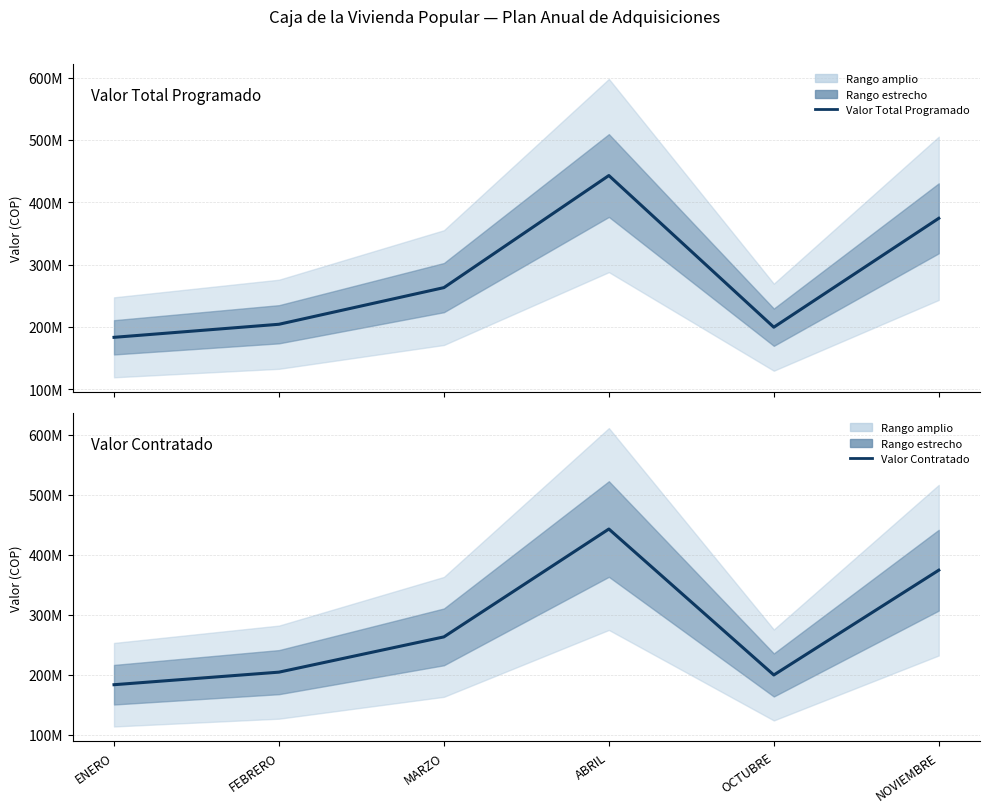

Is it true that Valor Contratado equals 76049065 at MARZO?

False